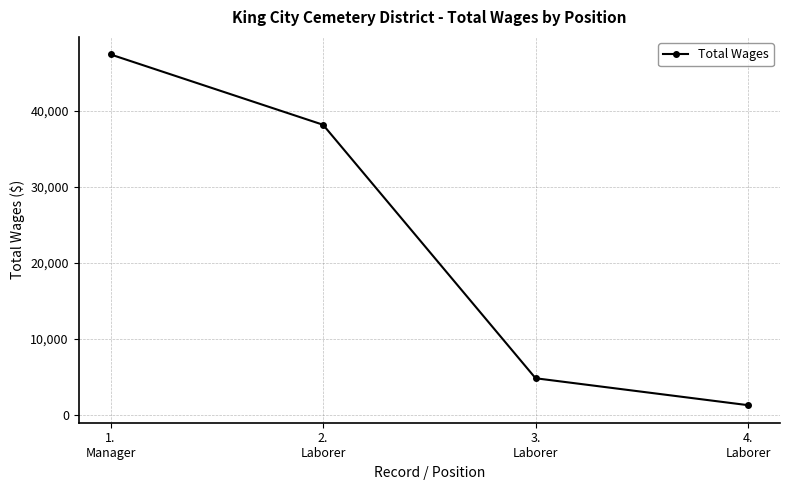

How many data points are less than 38179?

2